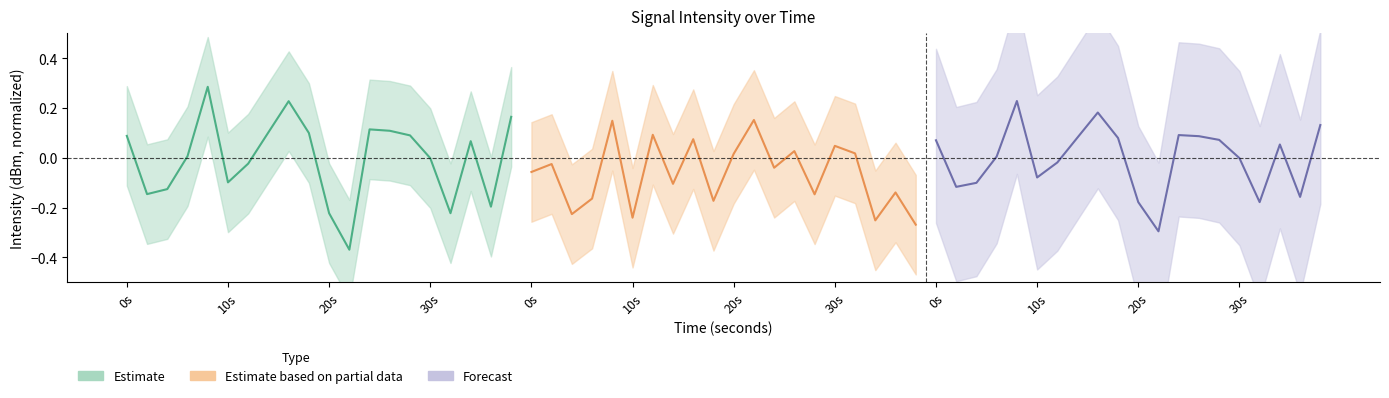

True or false: partial_mean and intensity_upper cross at least once.

True